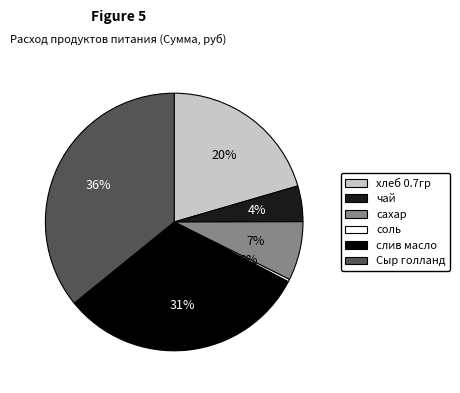

Rank the categories by value from highest to lowest.

Сыр голланд, слив масло, хлеб 0.7гр, сахар, чай, соль